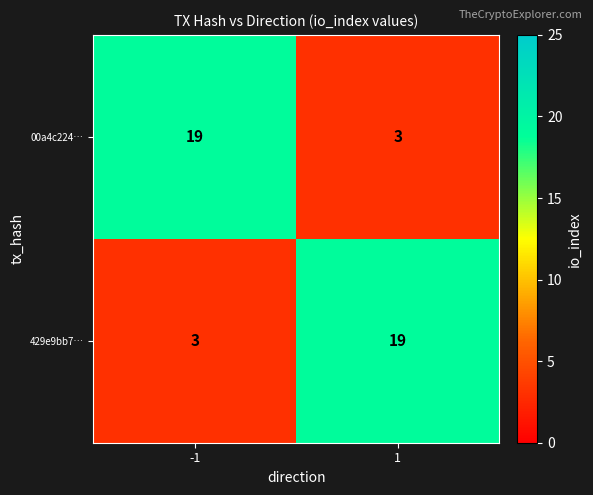

What is the smallest value displayed?

3